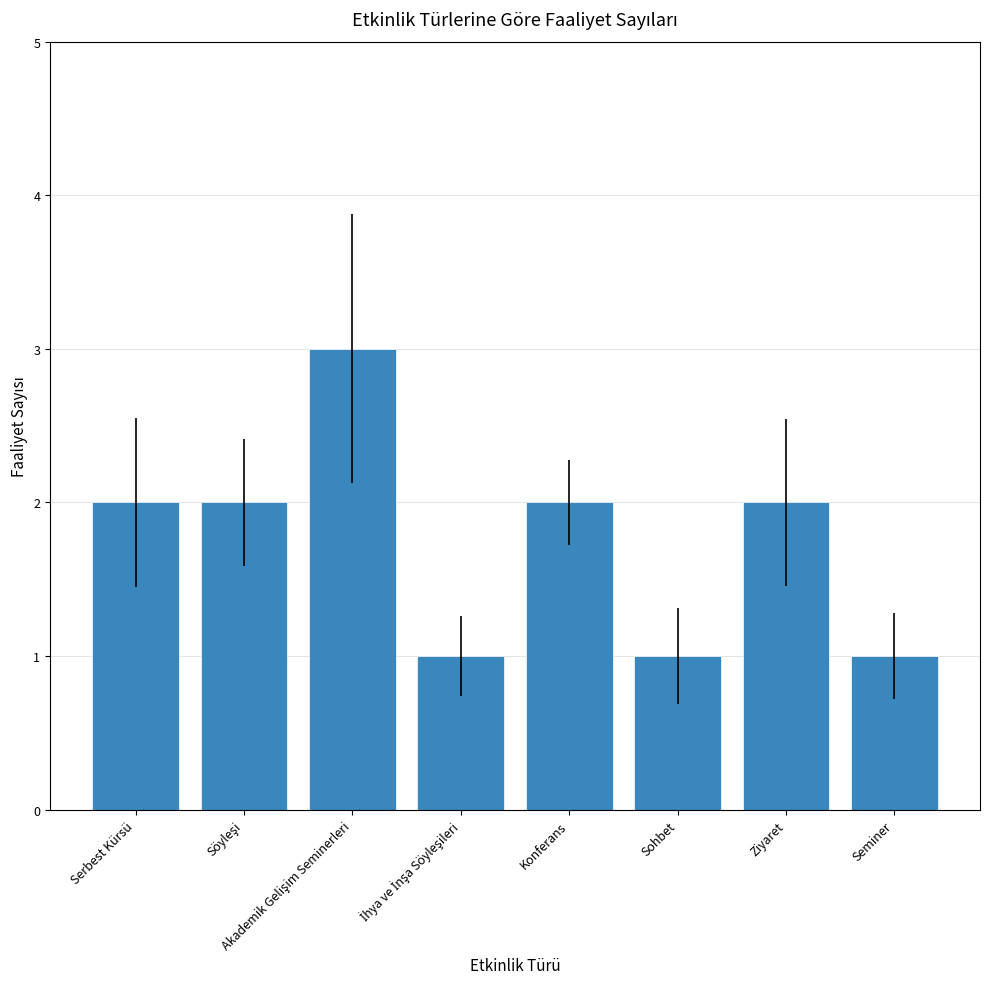

What is the sum of the values at Serbest Kürsü and Sohbet?

3